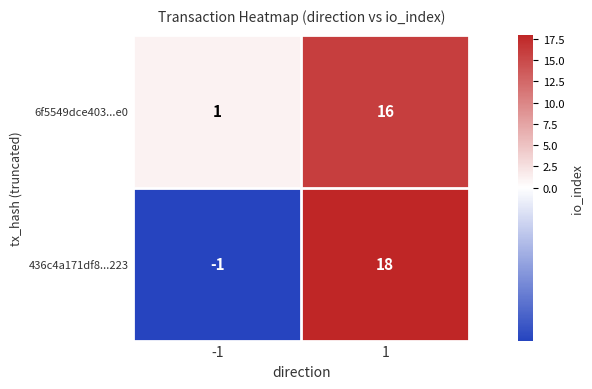

What value does the 436c4a171df8...223 series have at 1?

18